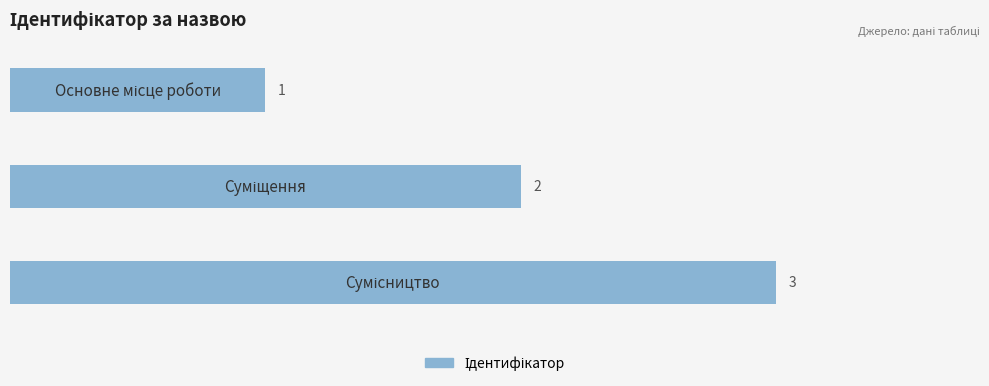

What is the difference between the maximum and minimum values?

2